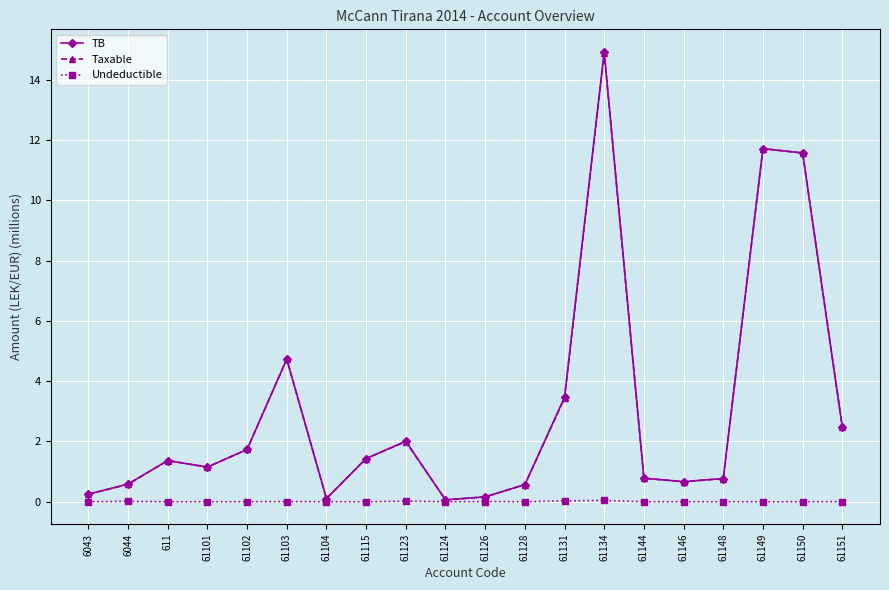

Does the chart display data point markers on the line(s)?

Yes